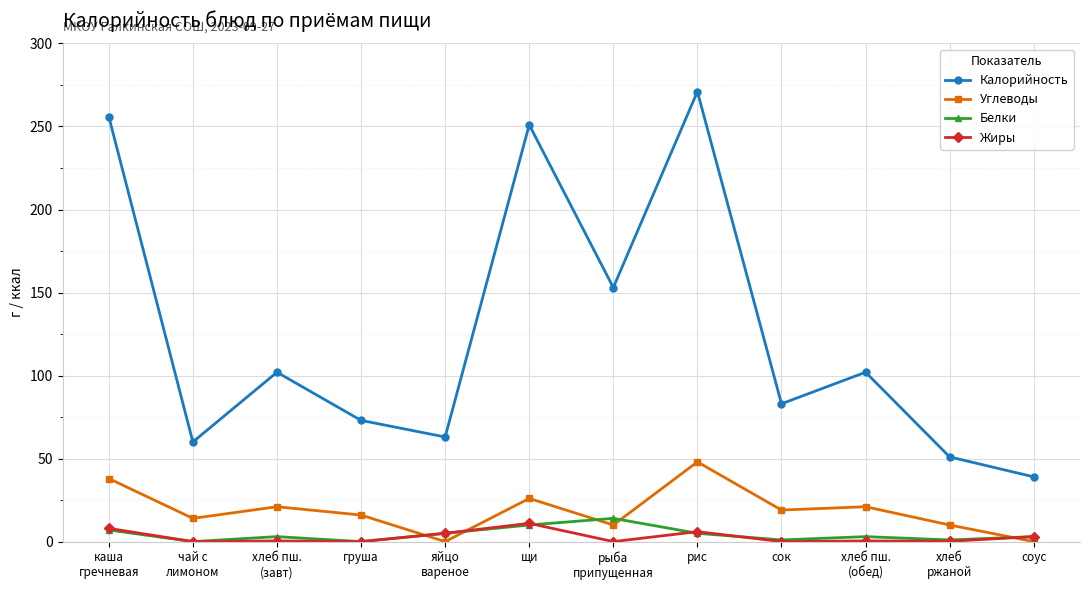

True or false: Углеводы has a value of 19.0 at сок.

True